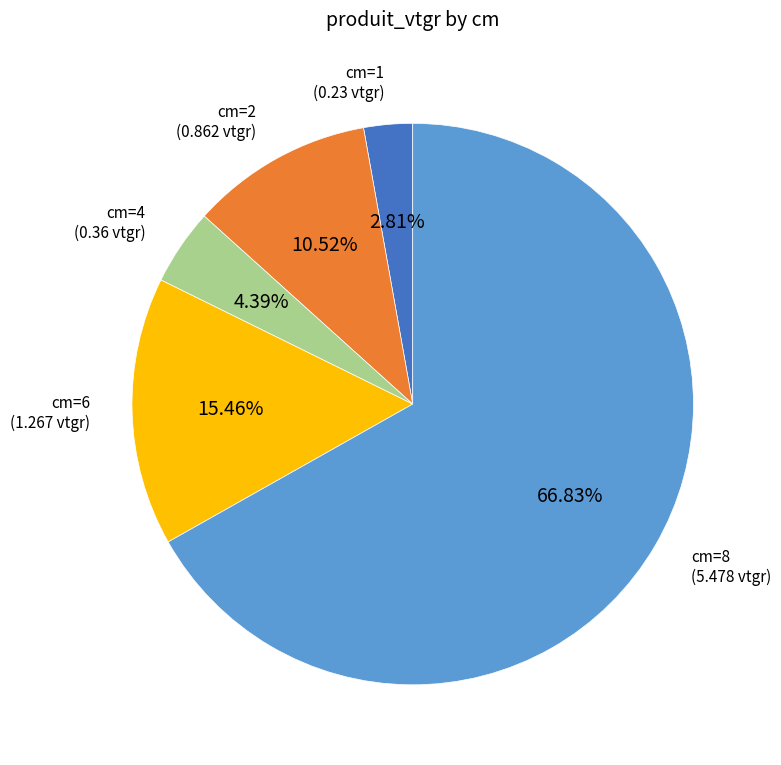

Is there any slice that represents more than half of the pie?

Yes